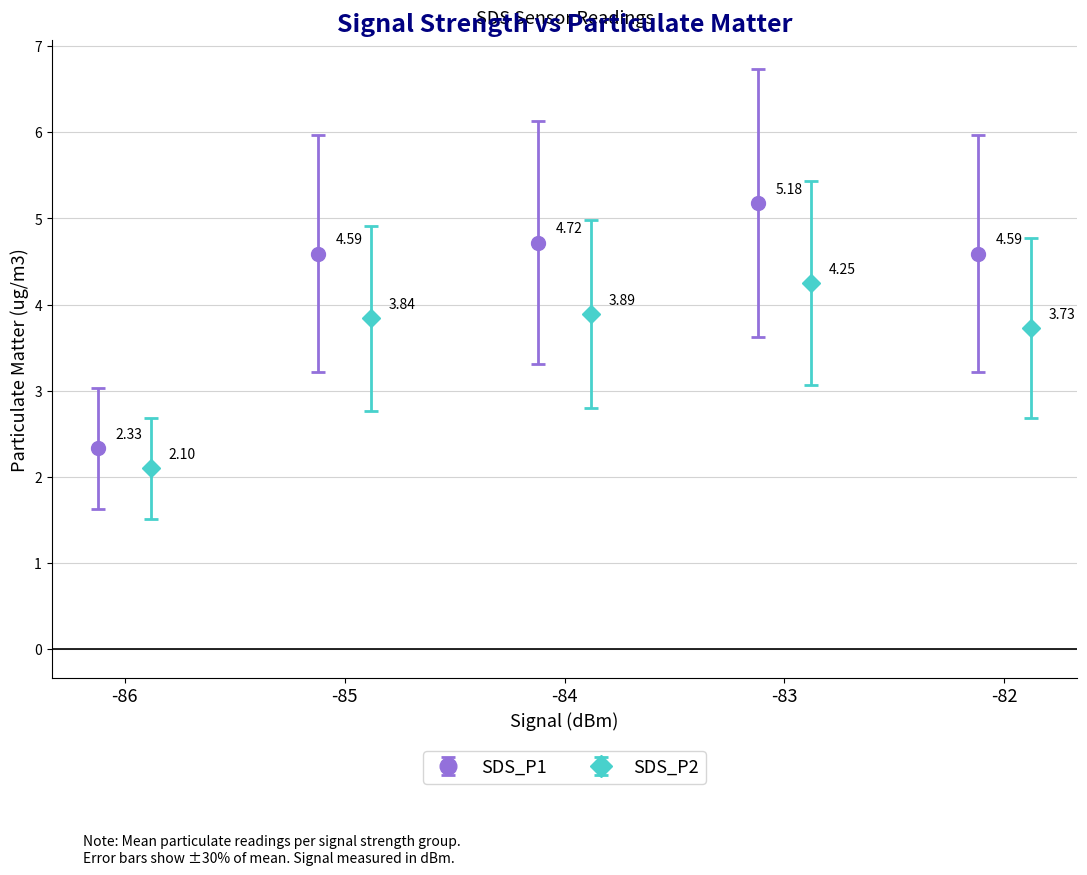

List the series in order of their peak value, highest first.

SDS_P1, SDS_P2